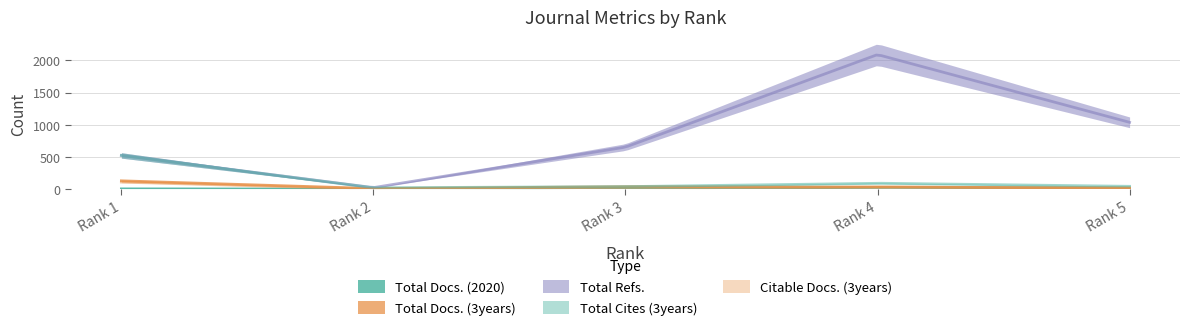

At which label is Total Docs. (2020) closest to 17?

Rank 3